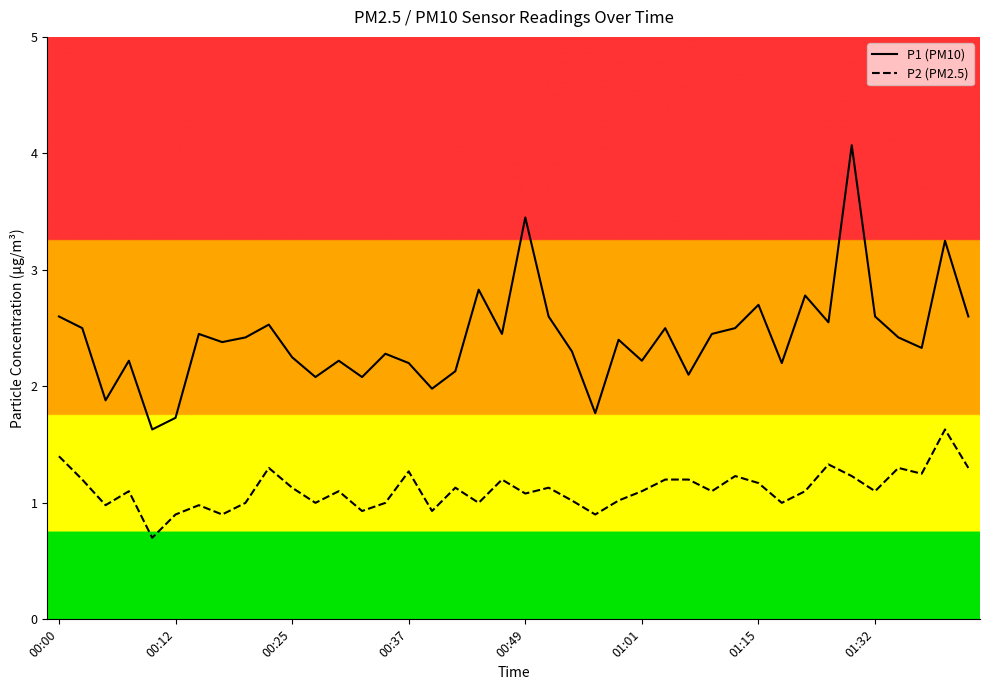

What are all the series names shown in the legend?

P1 (PM10), P2 (PM2.5)